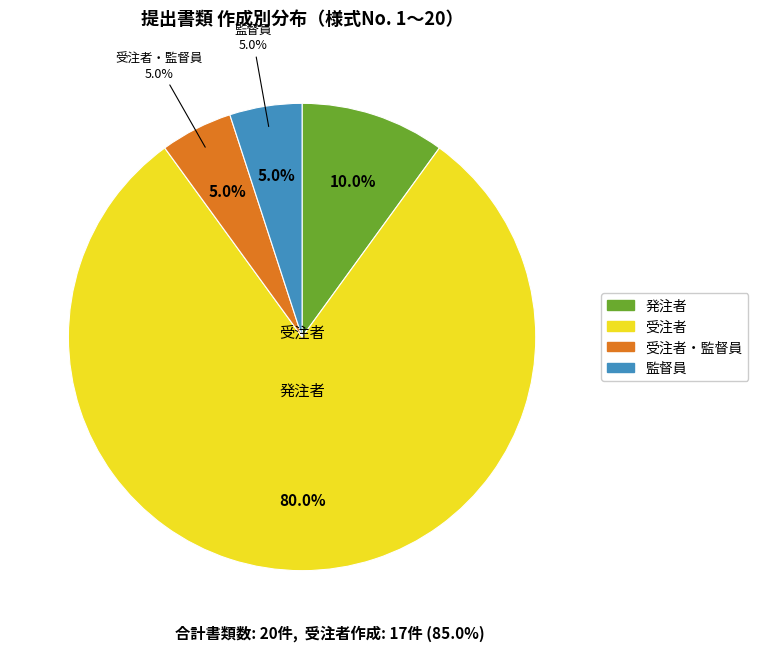

Which has a higher value, 受注者 or 監督員?

受注者